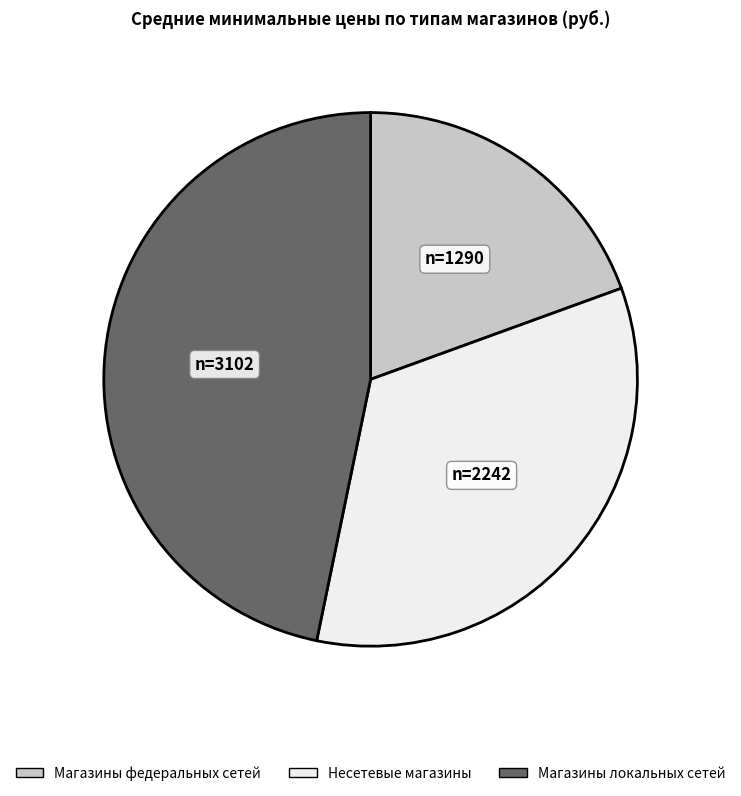

Is there any slice that represents more than half of the pie?

No